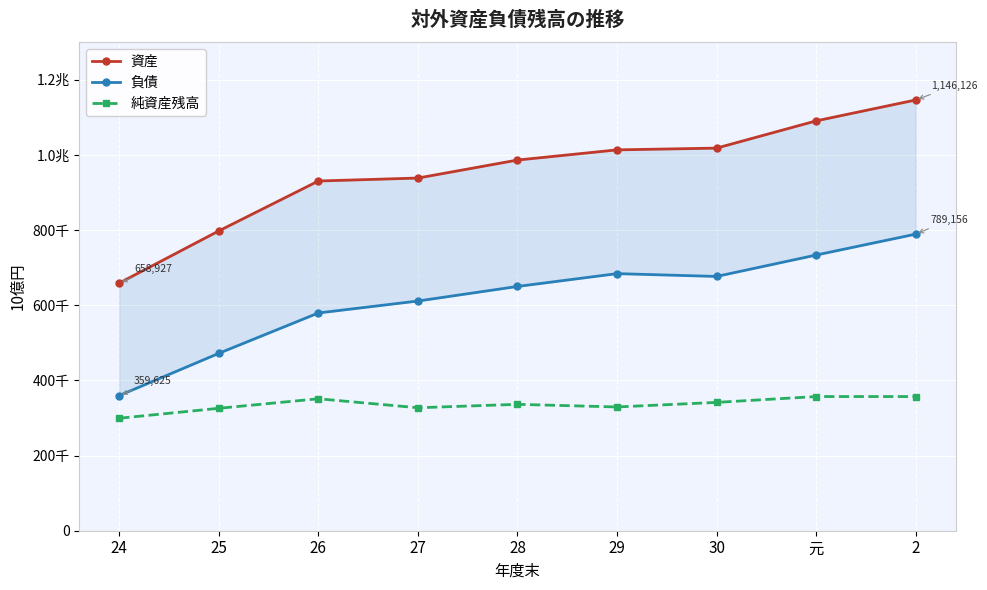

List the labels in order of 資産 value, smallest first.

24, 25, 26, 27, 28, 29, 30, 元, 2